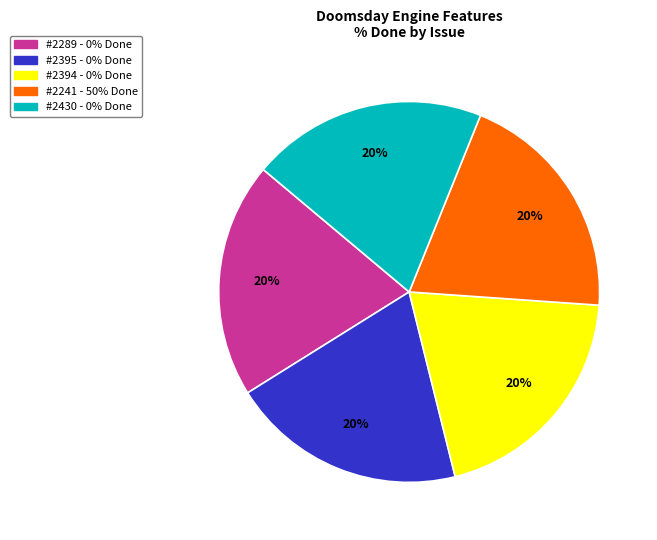

Does any single category account for the majority?

No